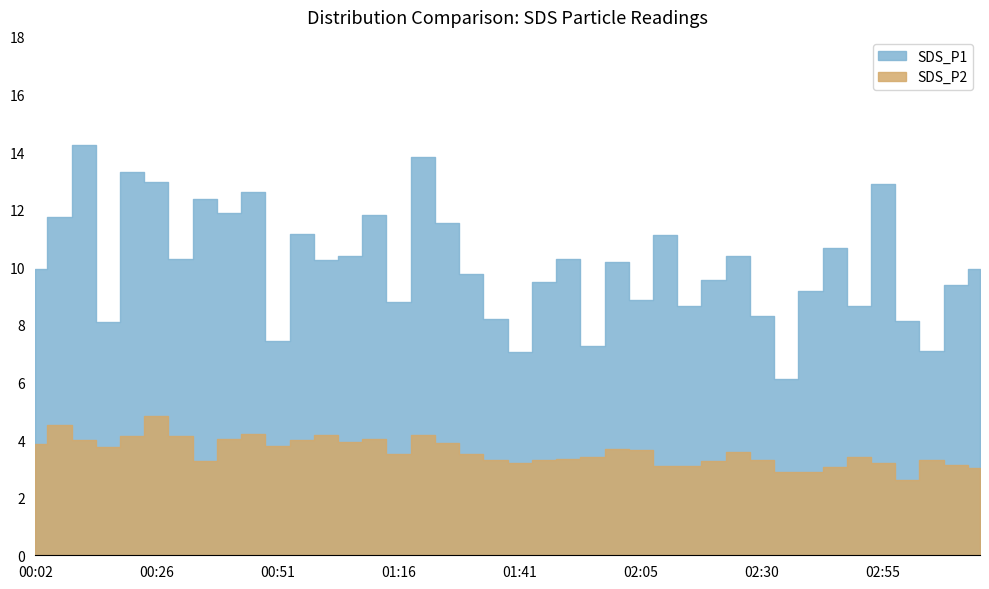

Which label corresponds to the smallest value in the chart?

03:00